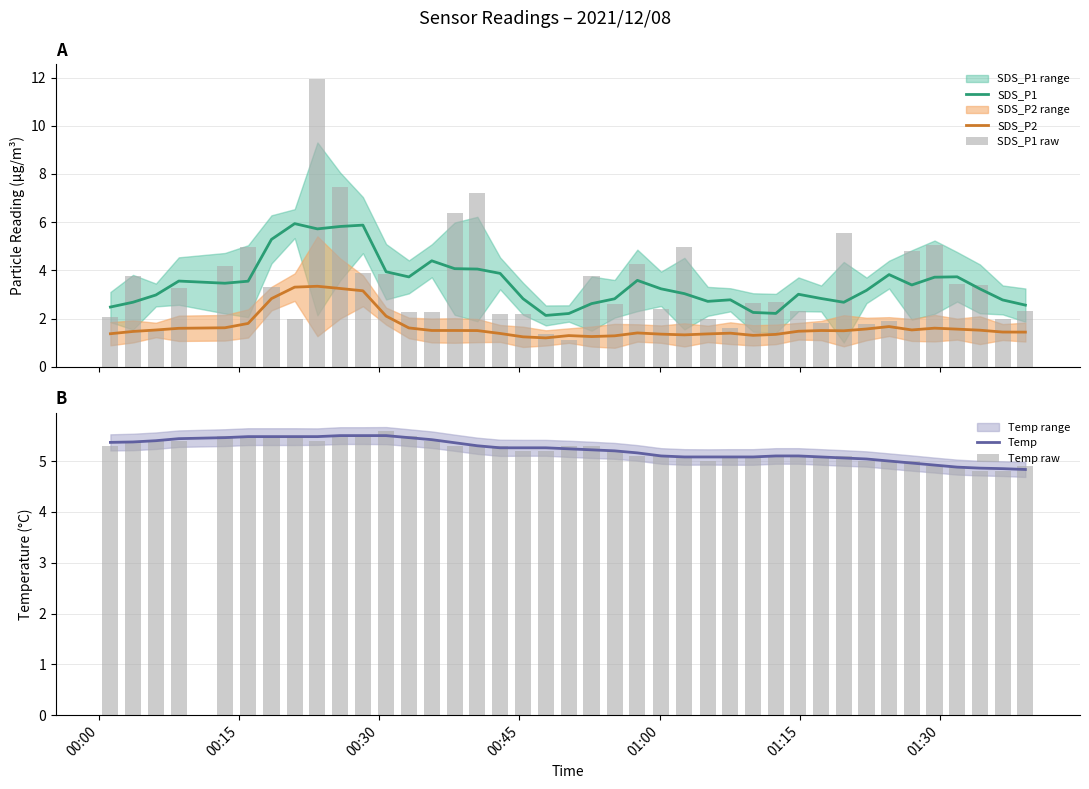

What is the minimum value for SDS_P1 raw?

1.1